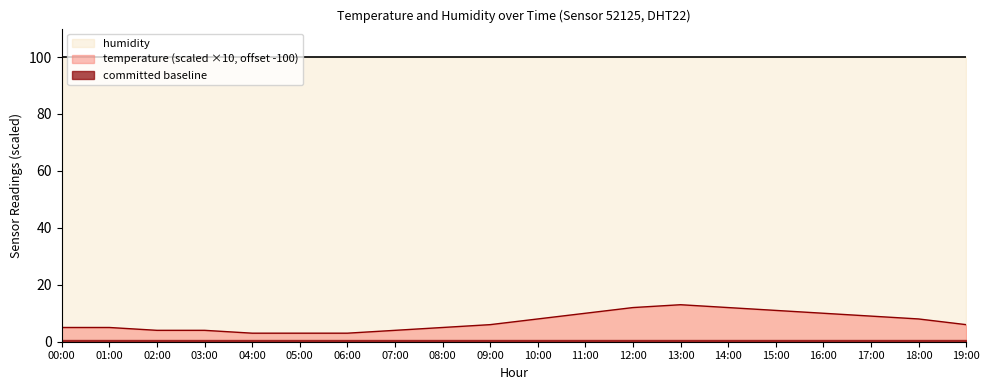

Does the chart have visible grid lines?

No